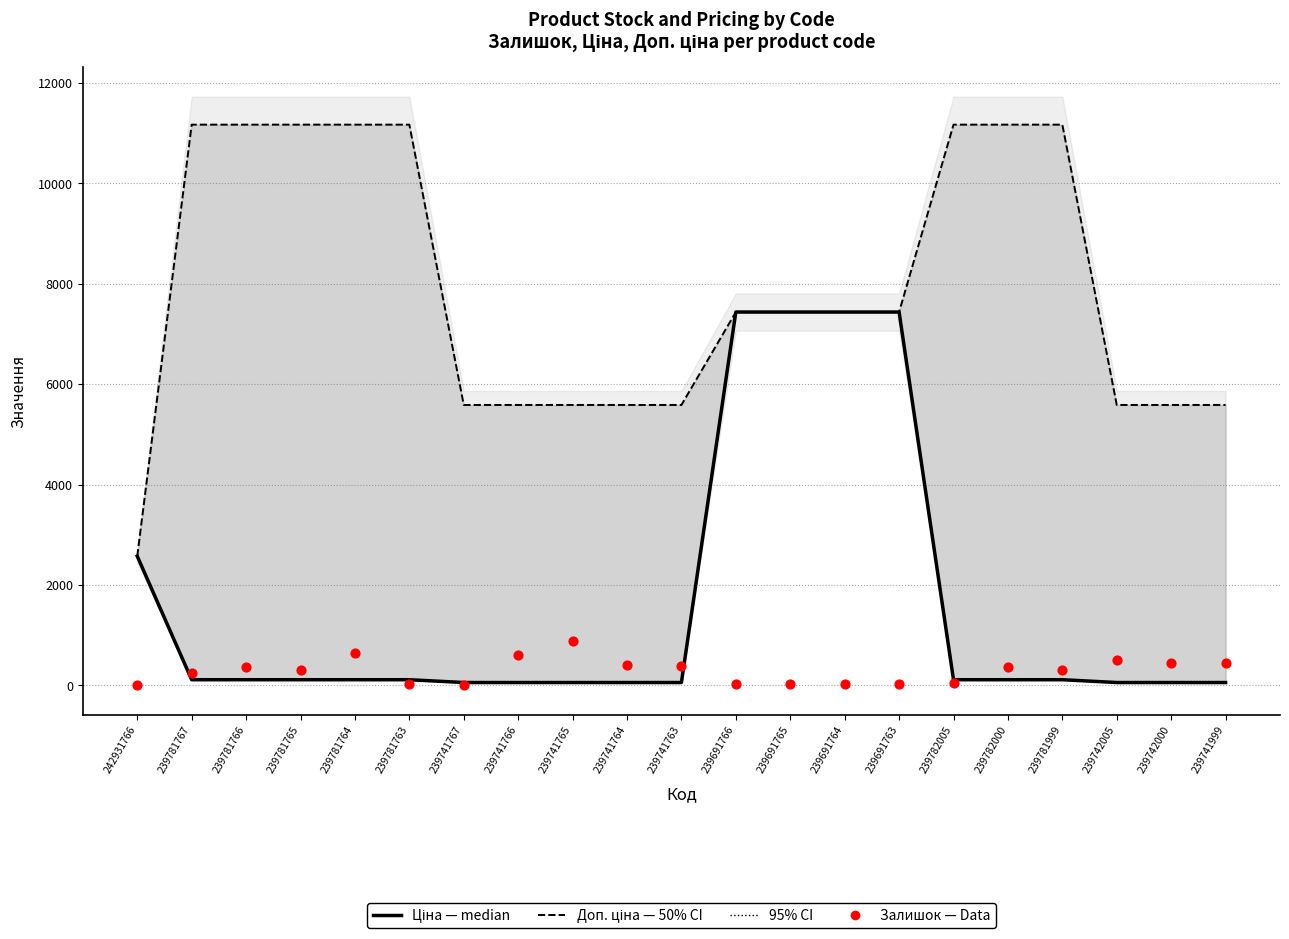

Which series has the largest total across all categories?

Доп. ціна (50% CI)